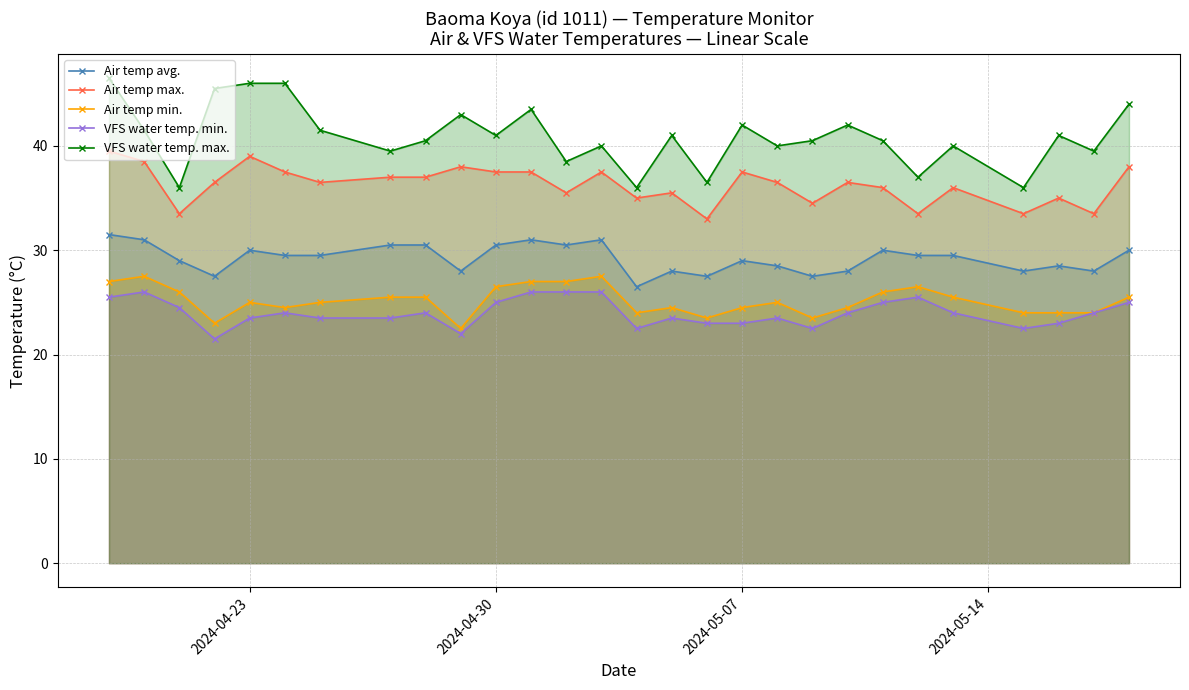

What is the smallest value displayed?

21.5